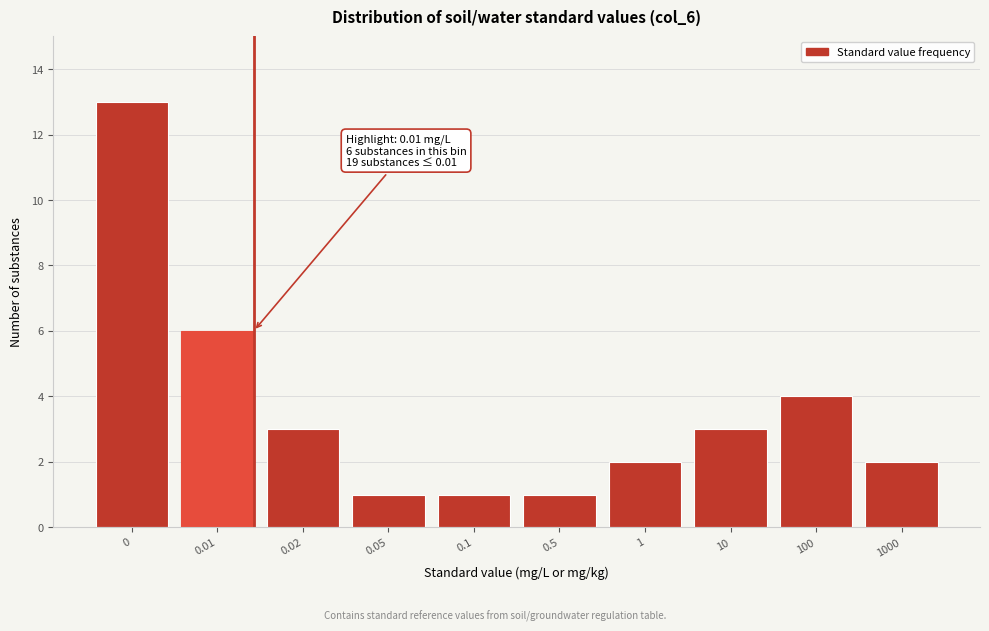

Reading right to left, extract all data points from this chart.

1000=2	100=4	10=3	1=2	0.5=1	0.1=1	0.05=1	0.02=3	0.01=6	0=13